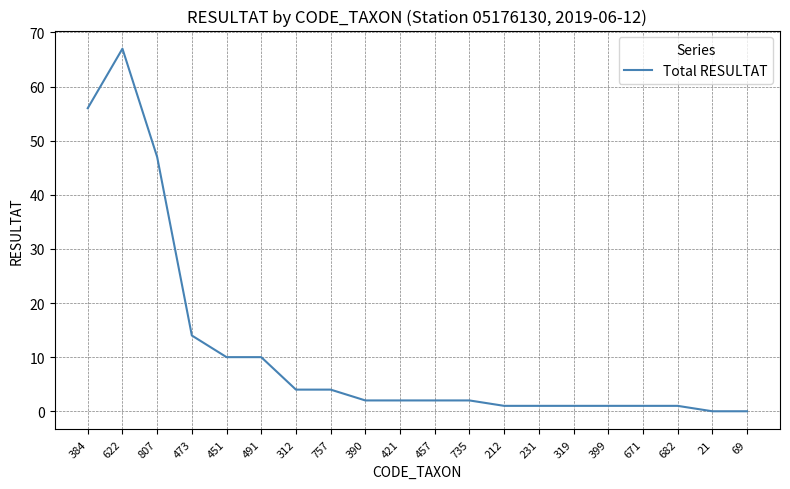

True or false: there are more than 0 points higher than both neighbors.

True